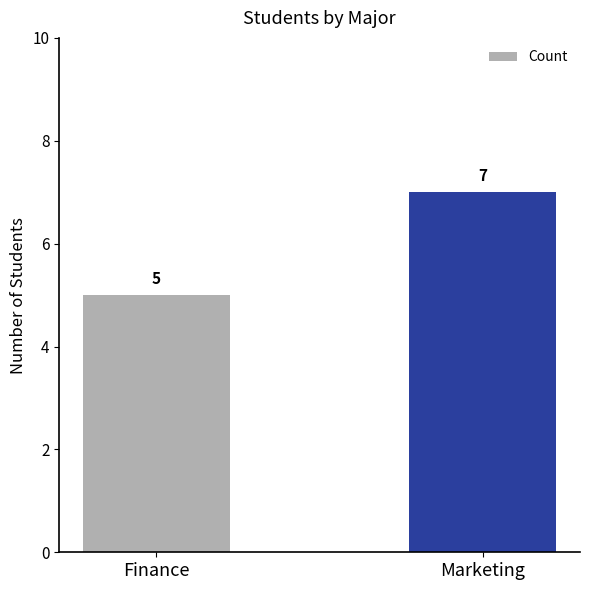

What is the change in value from Finance to Marketing?

+2